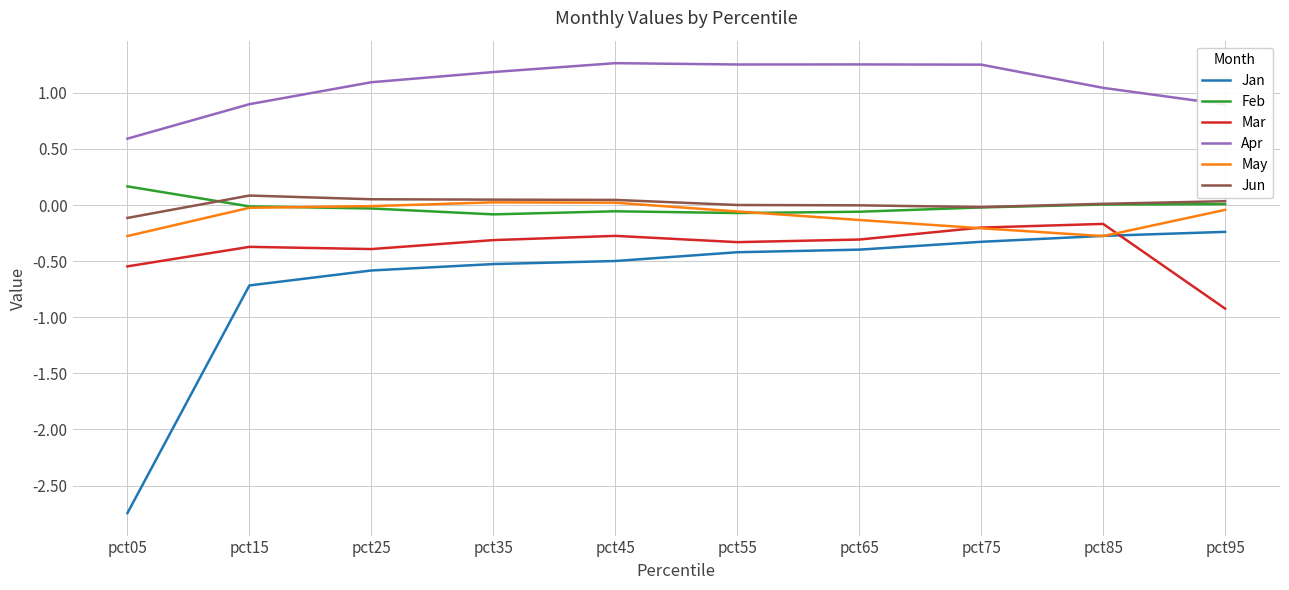

What is the total value across all series at pct05?

-2.9